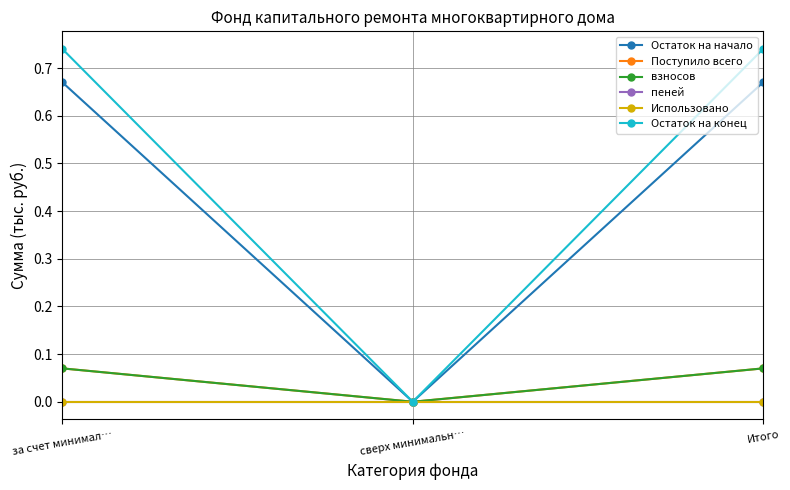

Is this an area chart (filled region under the line)?

No